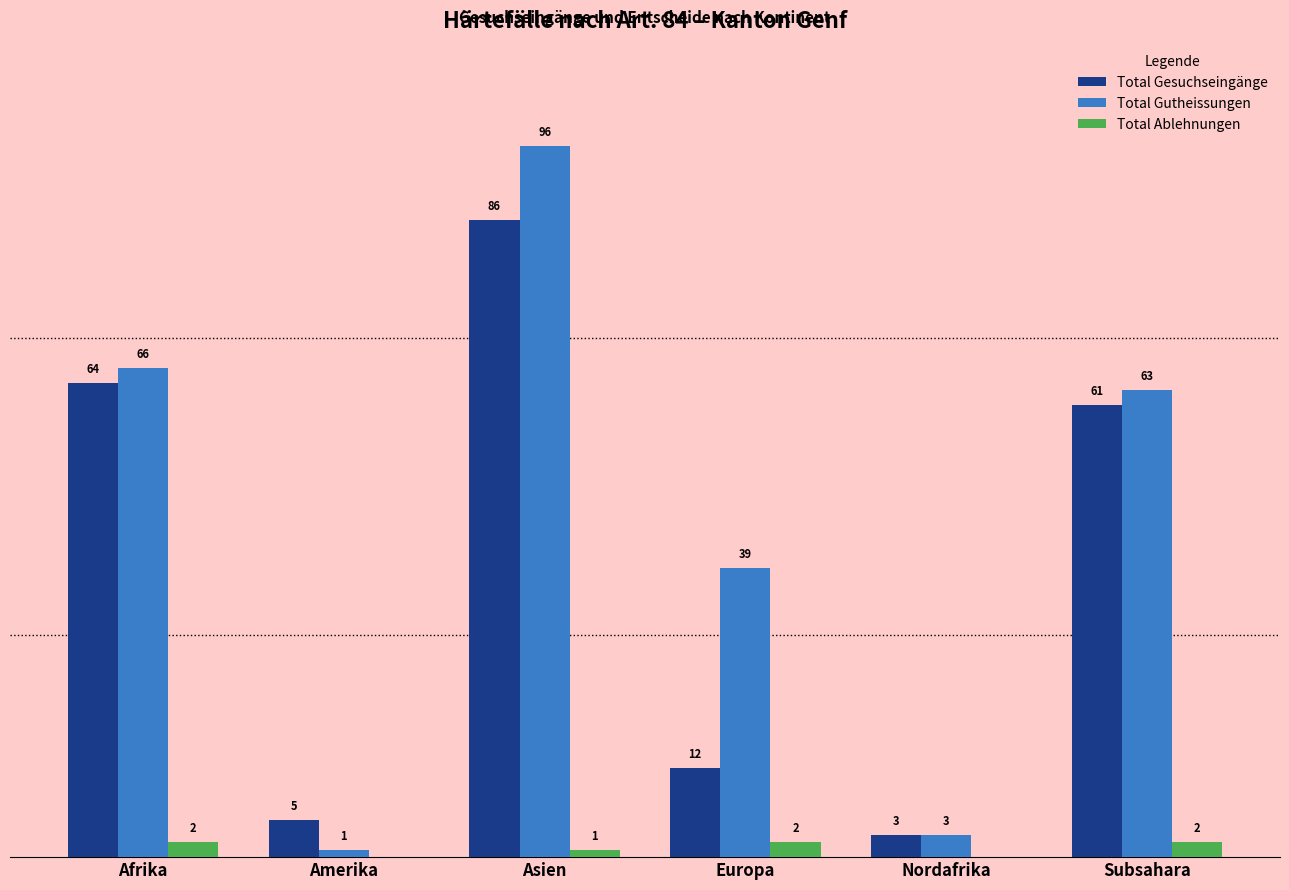

Which category has the highest value across all series?

Asien